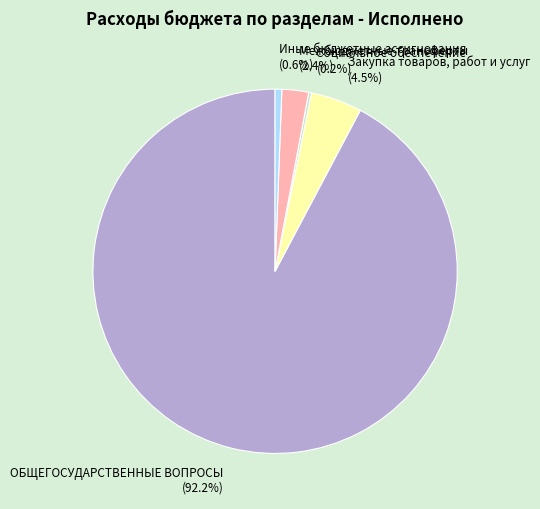

What percentage is NOT represented by Межбюджетные трансферты?

97.6%